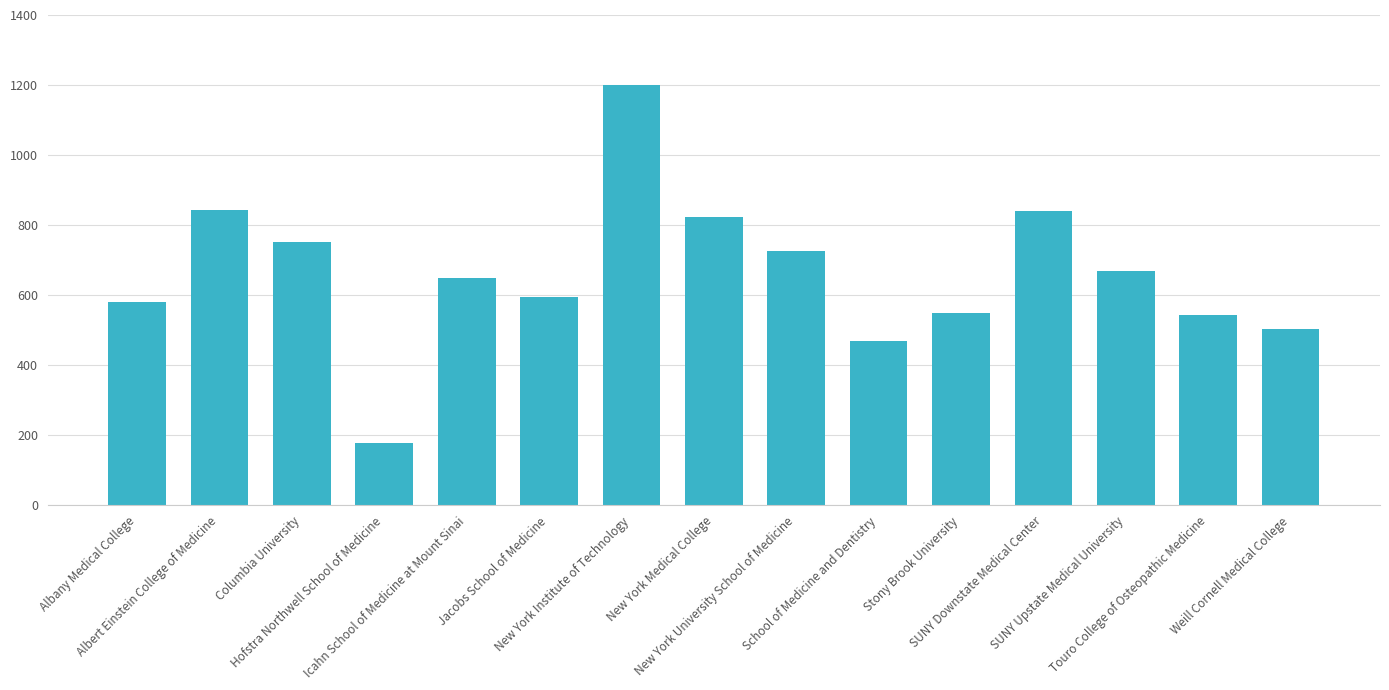

The chart shows a value of 843 at Albert Einstein College of Medicine. True or false?

True